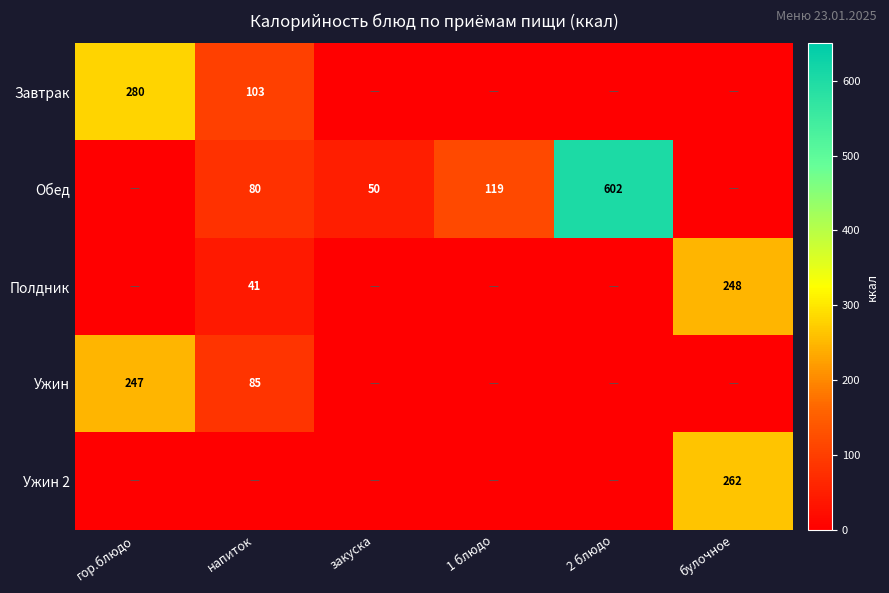

At which category does the chart reach its peak across all series?

2 блюдо